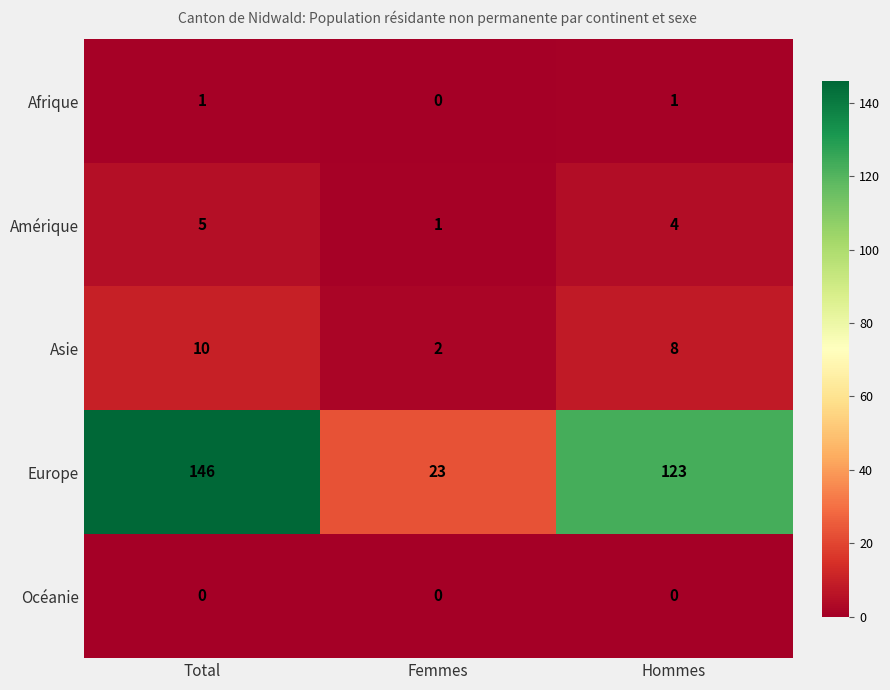

How many Asie values are between 2 and 10?

3